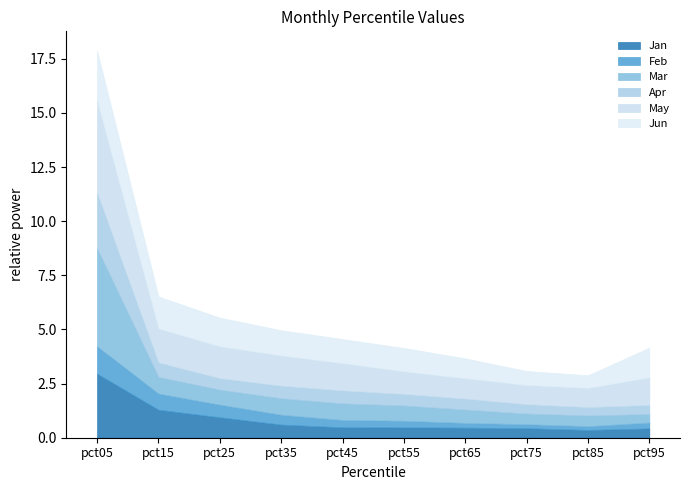

Reading right to left, list all the values displayed in this chart.

Jan: 0.4	0.4	0.4	0.5	0.5	0.5	0.6	0.9	1.3	3.0
Feb: 0.3	0.2	0.2	0.2	0.3	0.3	0.5	0.6	0.7	1.3
Mar: 0.4	0.5	0.5	0.6	0.7	0.8	0.8	0.7	0.8	4.5
Apr: 0.4	0.4	0.4	0.5	0.5	0.6	0.6	0.5	0.7	2.6
May: 1.3	0.9	0.9	0.9	1.0	1.3	1.4	1.5	1.6	4.2
Jun: 1.4	0.6	0.6	0.9	1.1	1.1	1.2	1.3	1.5	2.3